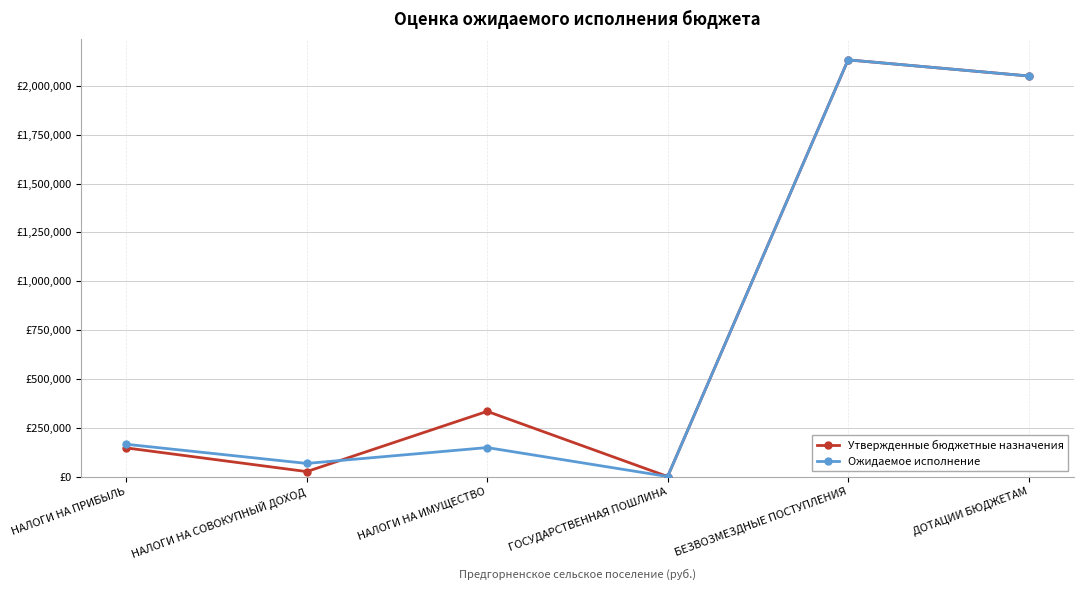

How many interior local valleys does the Ожидаемое исполнение series have?

2